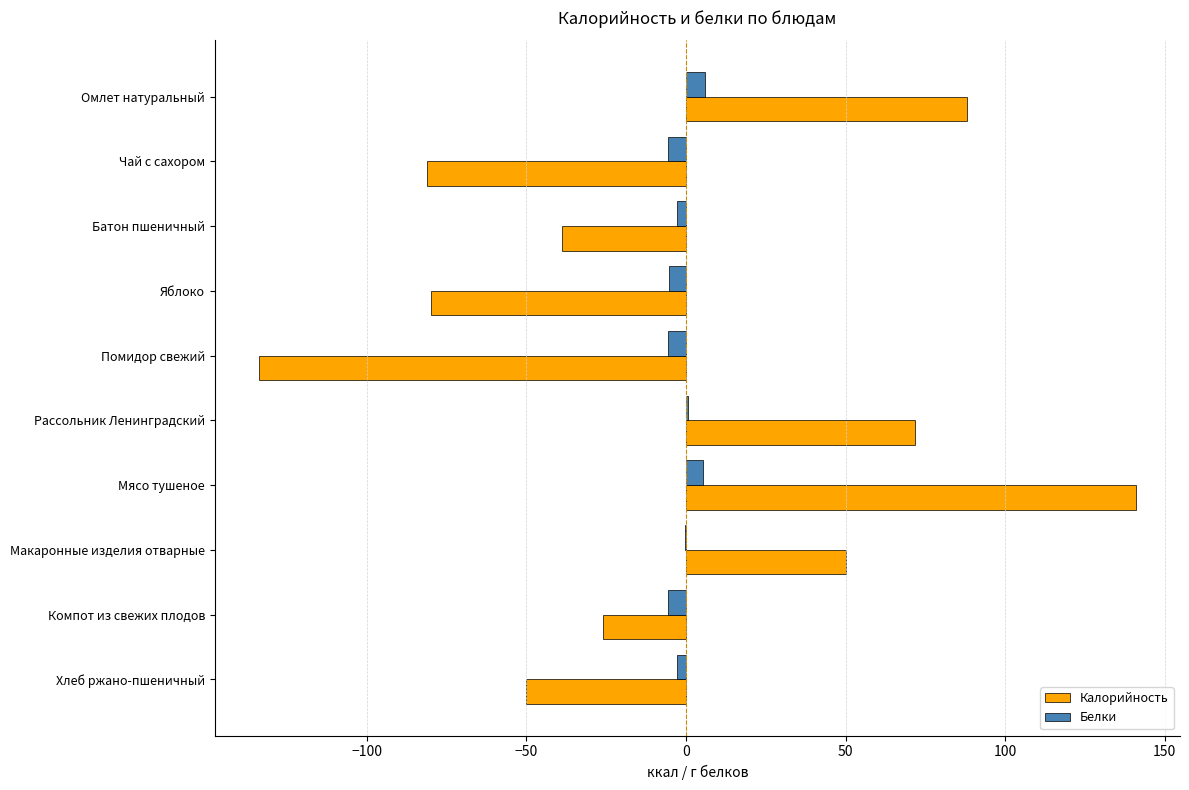

What is the sum of all Белки values?

-16.7